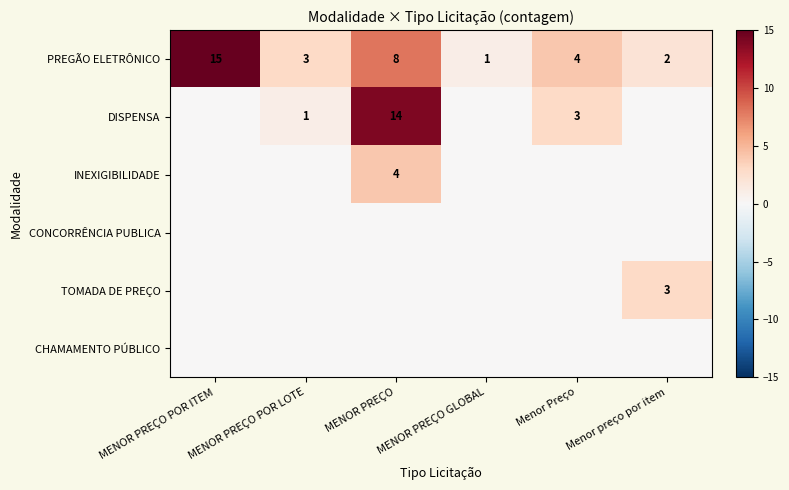

Between Menor preço por item and MENOR PREÇO, which is larger?

MENOR PREÇO